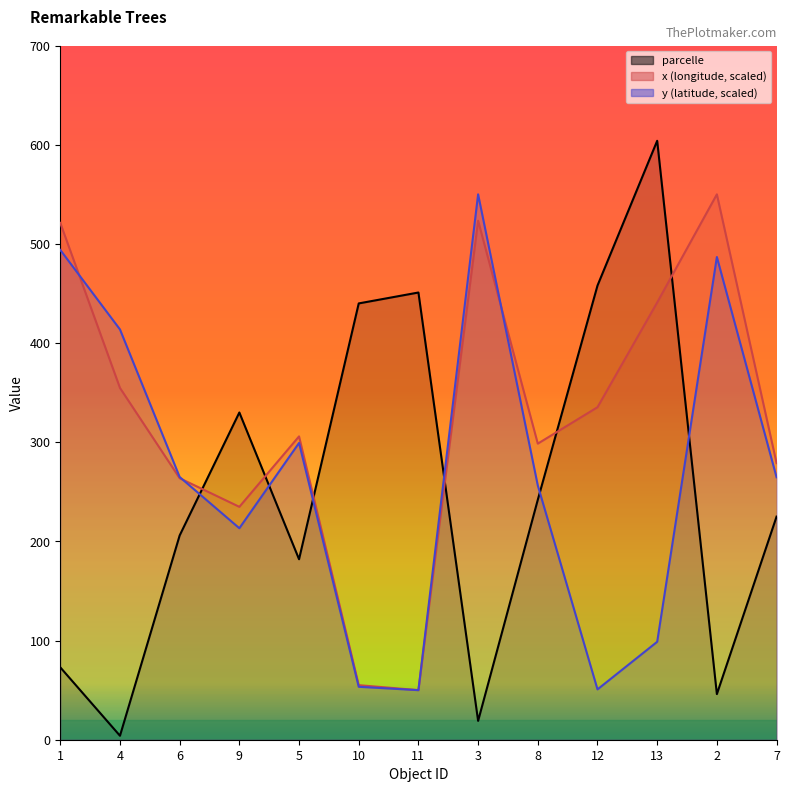

Which series ends up on top after the final intersection of y (latitude, scaled) and x (longitude, scaled)?

x (longitude, scaled)